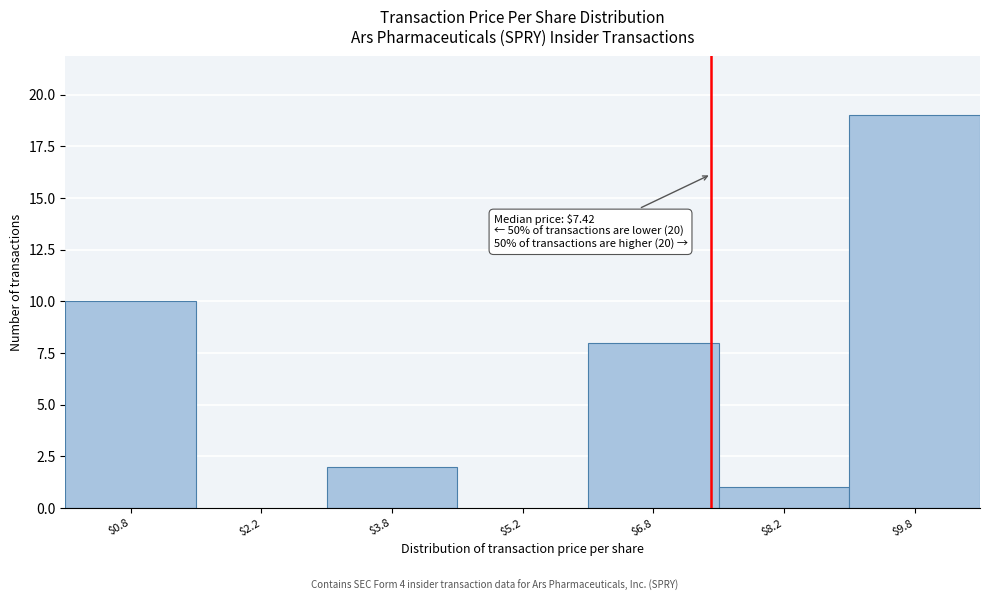

Over which range of the x-axis is the bar tallest?

9.0 to 10.5